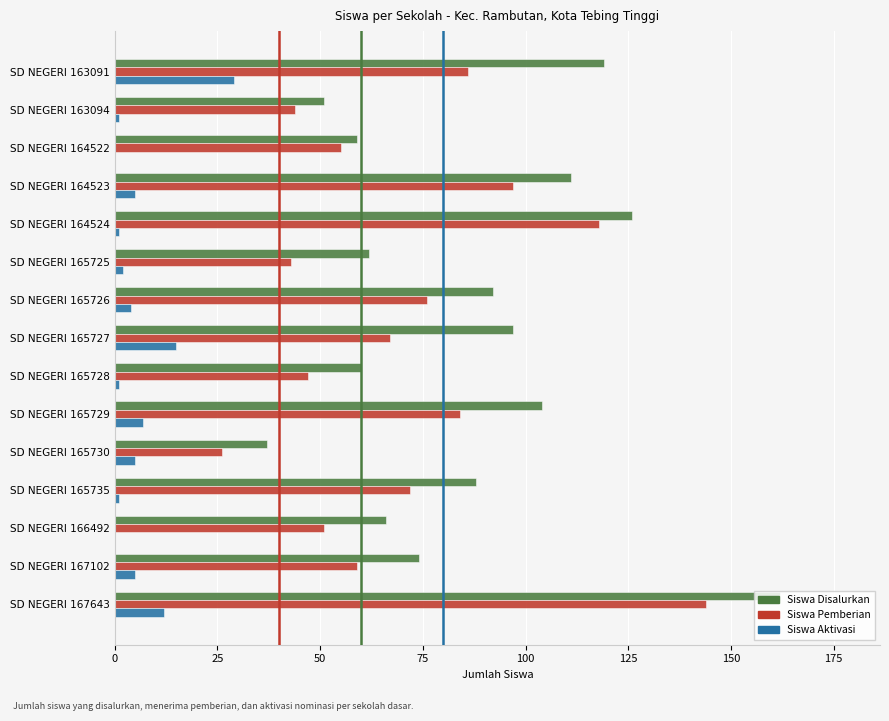

Which series has the largest total across all categories?

Siswa Disalurkan